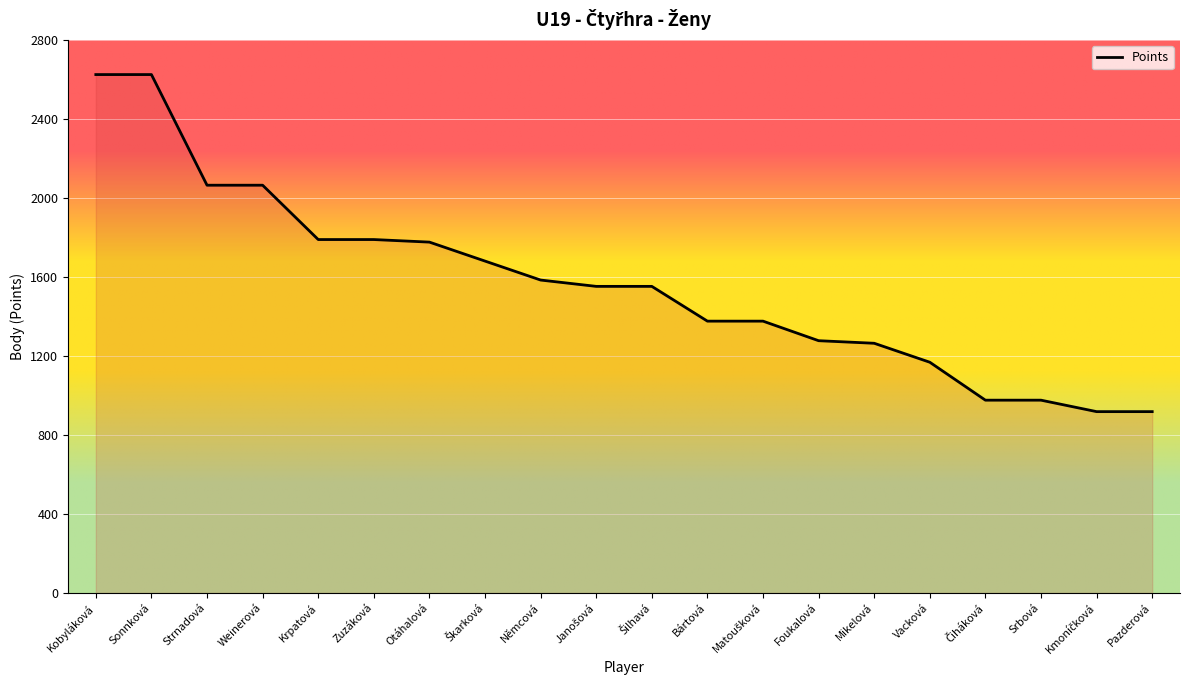

Is it true that the value at Zuzáková is 863?

False